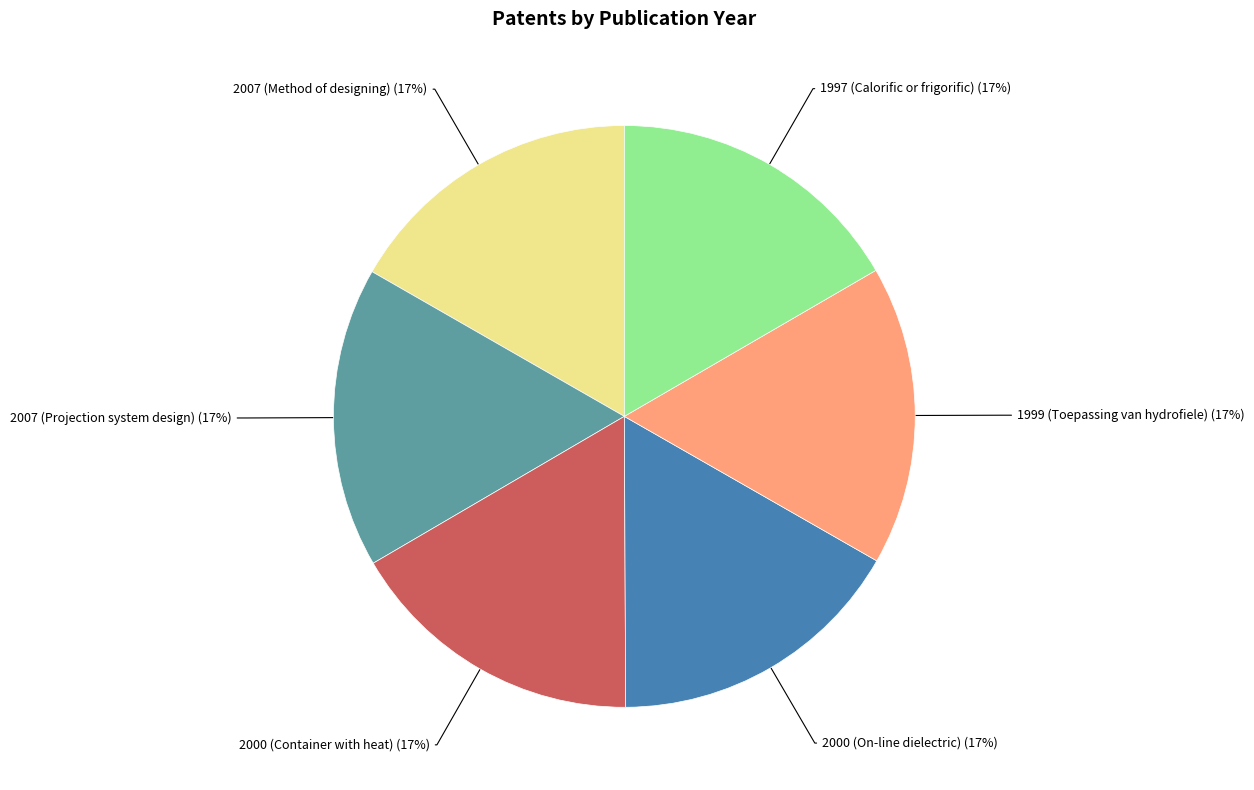

Is there any slice that represents more than half of the pie?

No